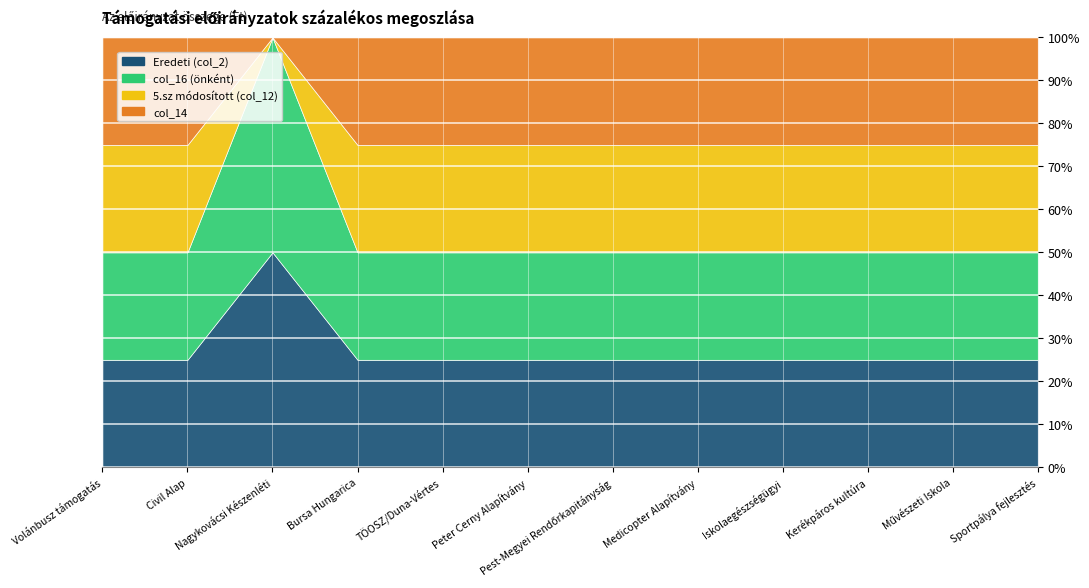

True or false: Eredeti (col_2) and col_16 (önként) cross at least once.

False